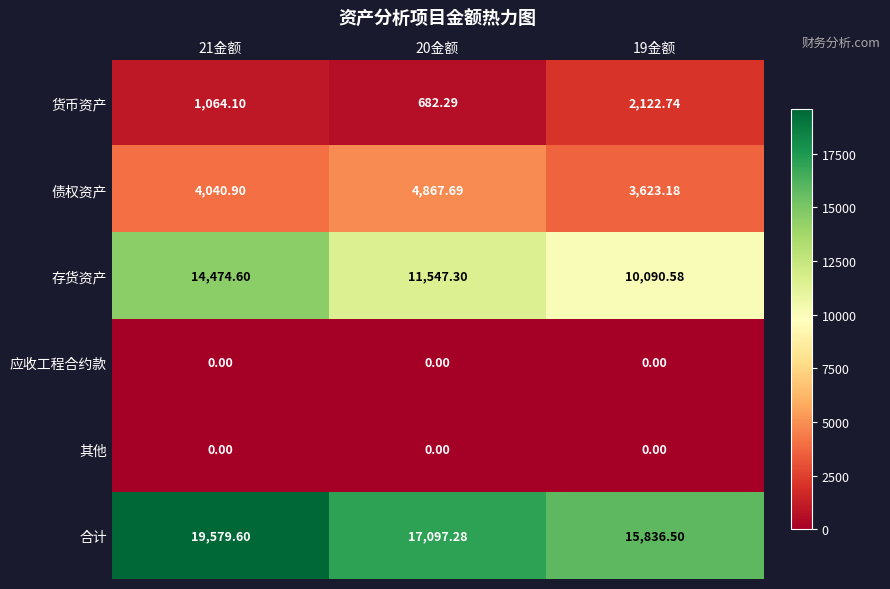

How many data points does each series have?

3